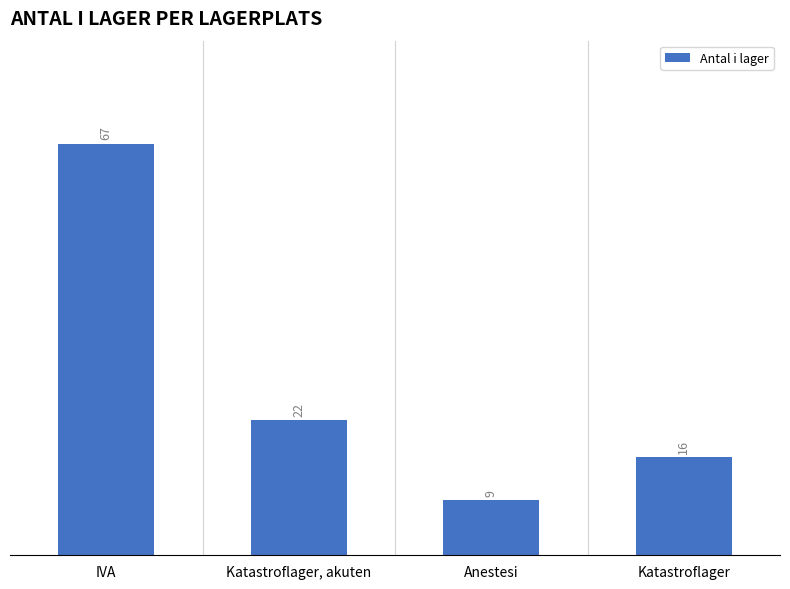

At which label is the value closest to 38?

Katastroflager, akuten